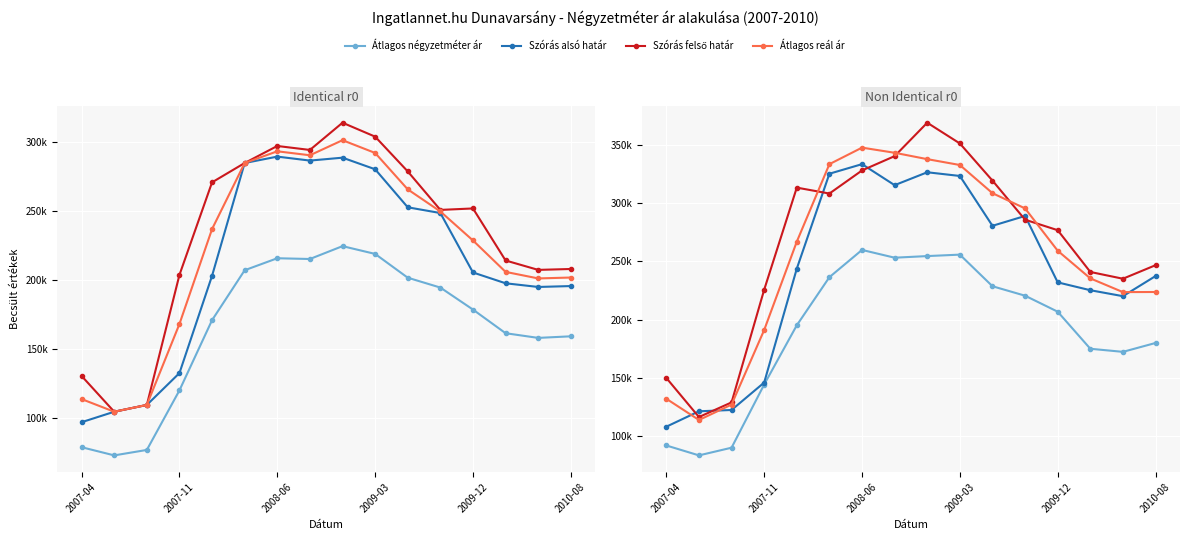

Rank the series by their maximum value, from lowest to highest.

Átlagos négyzetméter ár, Szórás alsó határ, Átlagos reál ár, Szórás felső határ